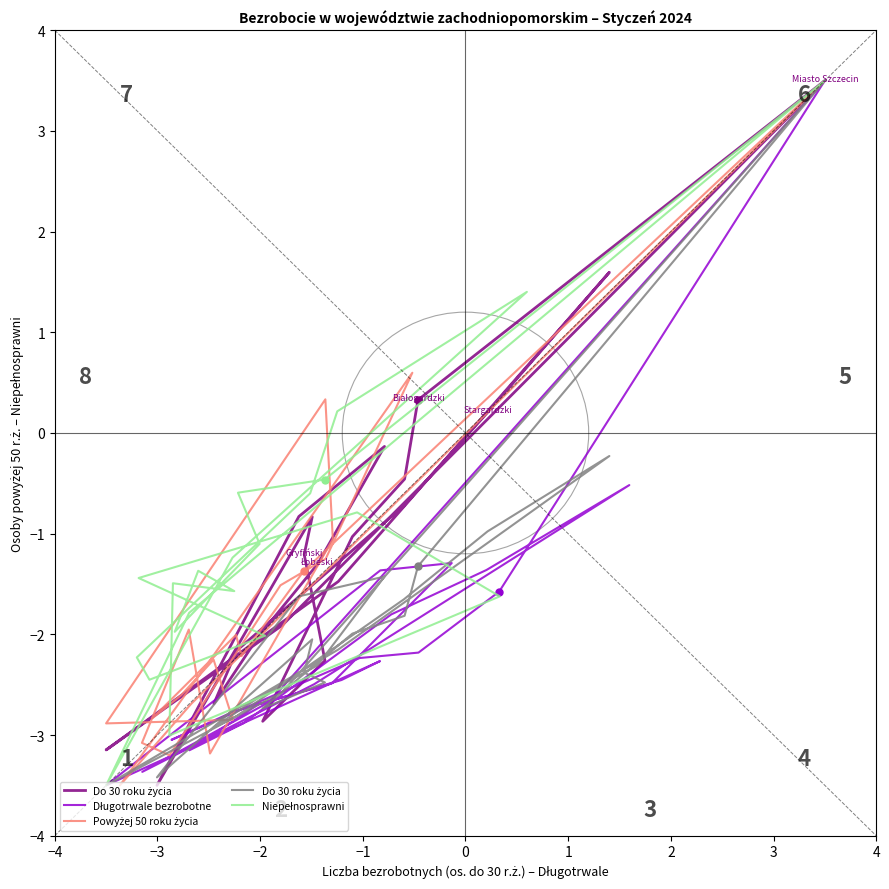

What is the value of the Do 30 roku życia point at the 17th from the left?

-0.2